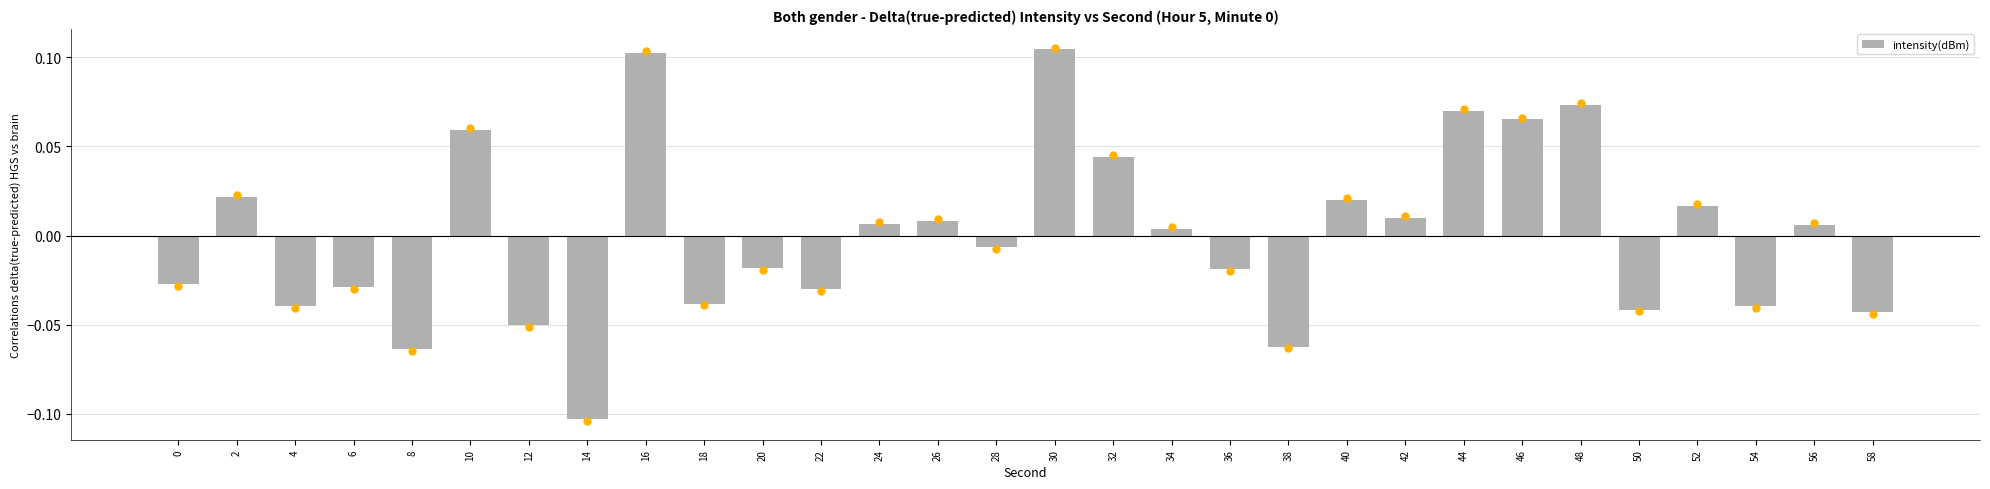

Which label corresponds to the largest value in the chart?

30